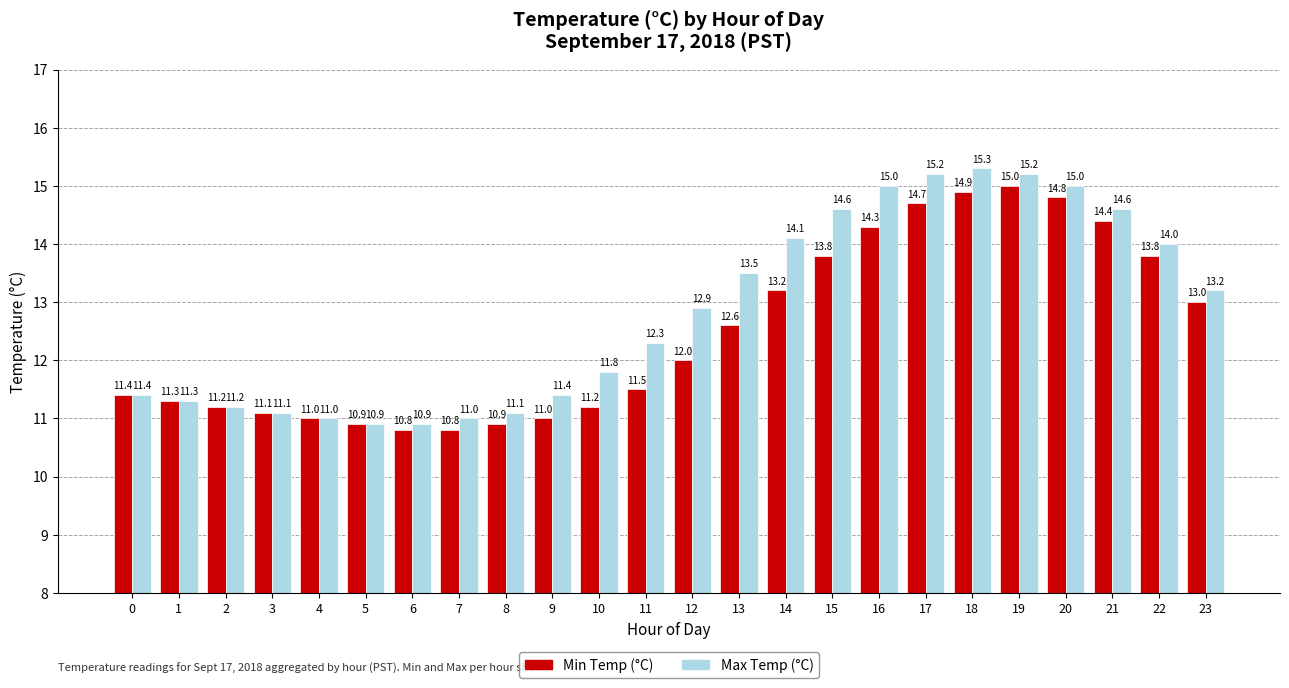

What is the difference between the highest and lowest values at 20?

0.2